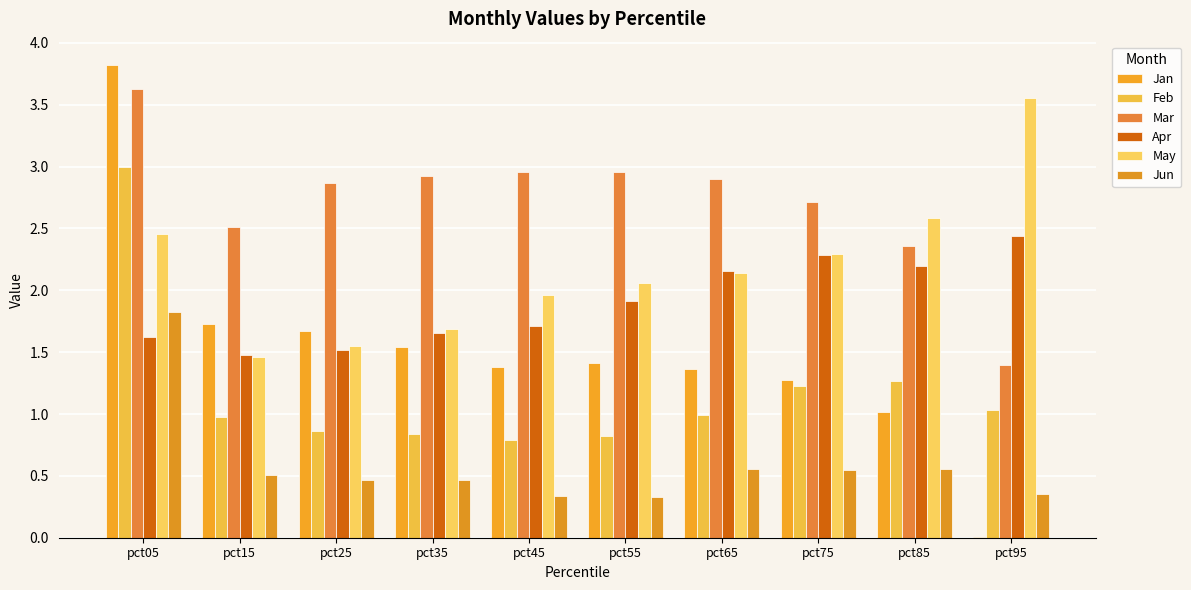

What is the sum of the Apr values at pct75 and pct15?

3.8